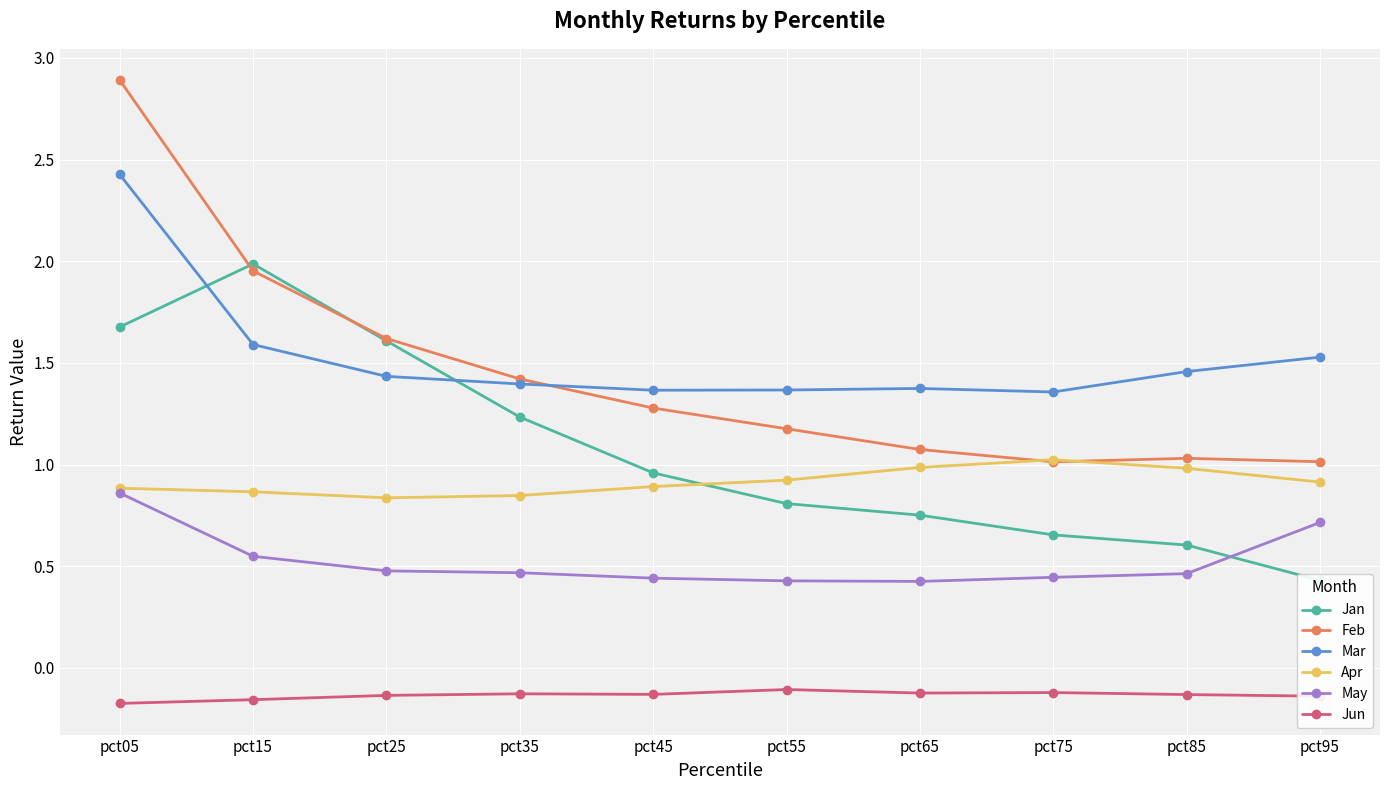

What is the difference between the second highest and second lowest values in the Feb series?

0.9